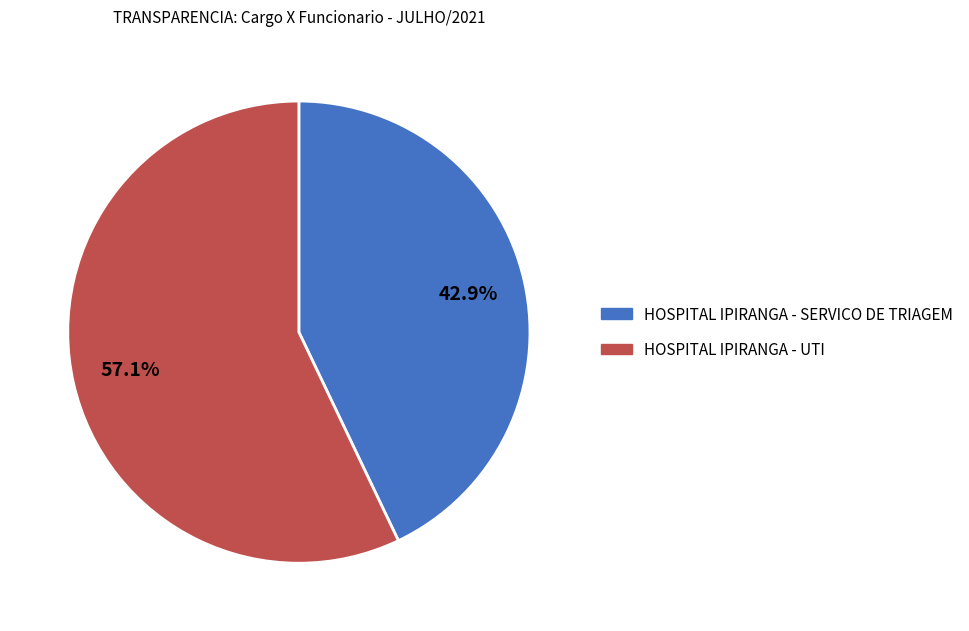

How many segments does this pie chart have?

2